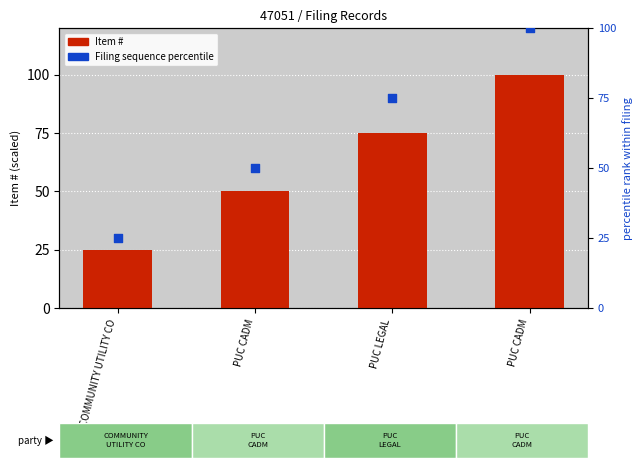

Which series has the widest spread of Y values?

Item #